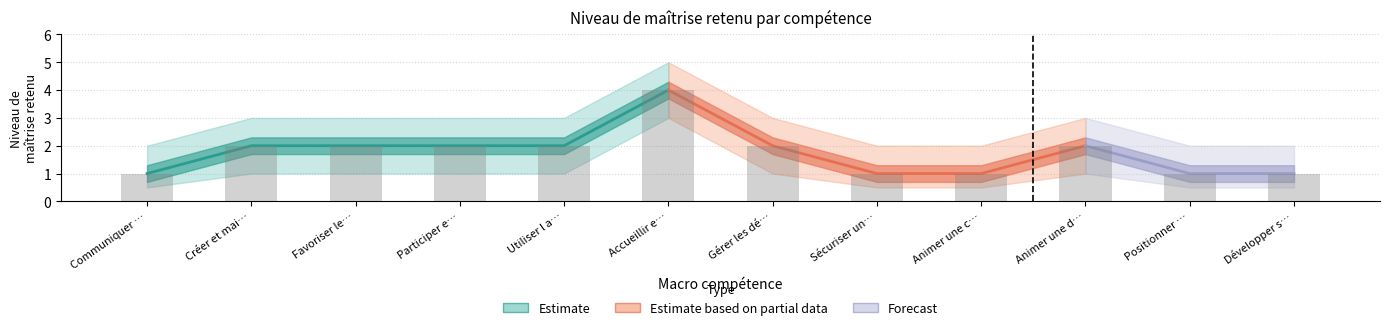

The Upper bound series shows 5.0 at Accueillir et gérer. True or false?

True